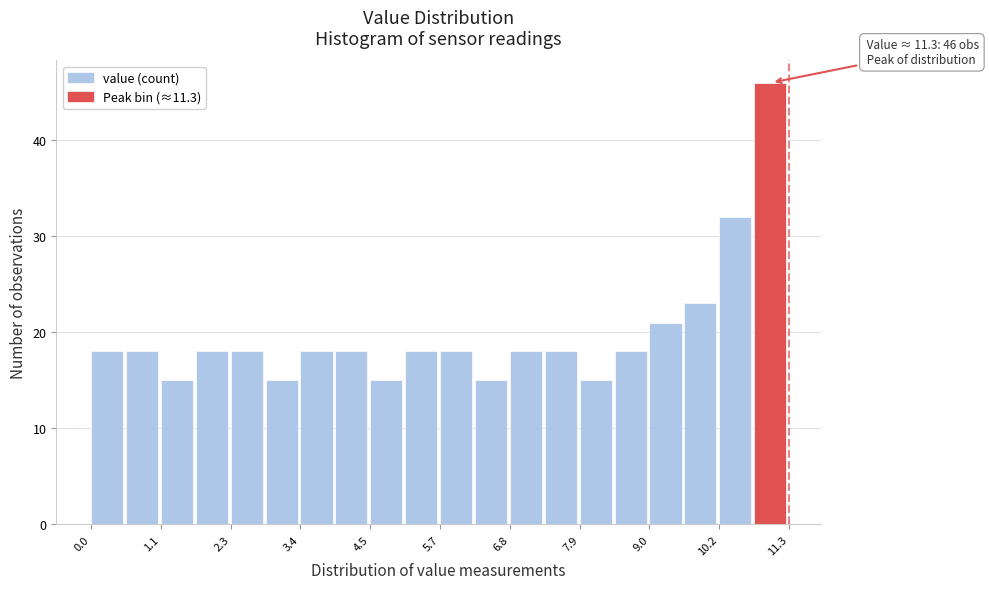

Read against the x-axis, roughly where is the centre of the tallest bar?

11.0